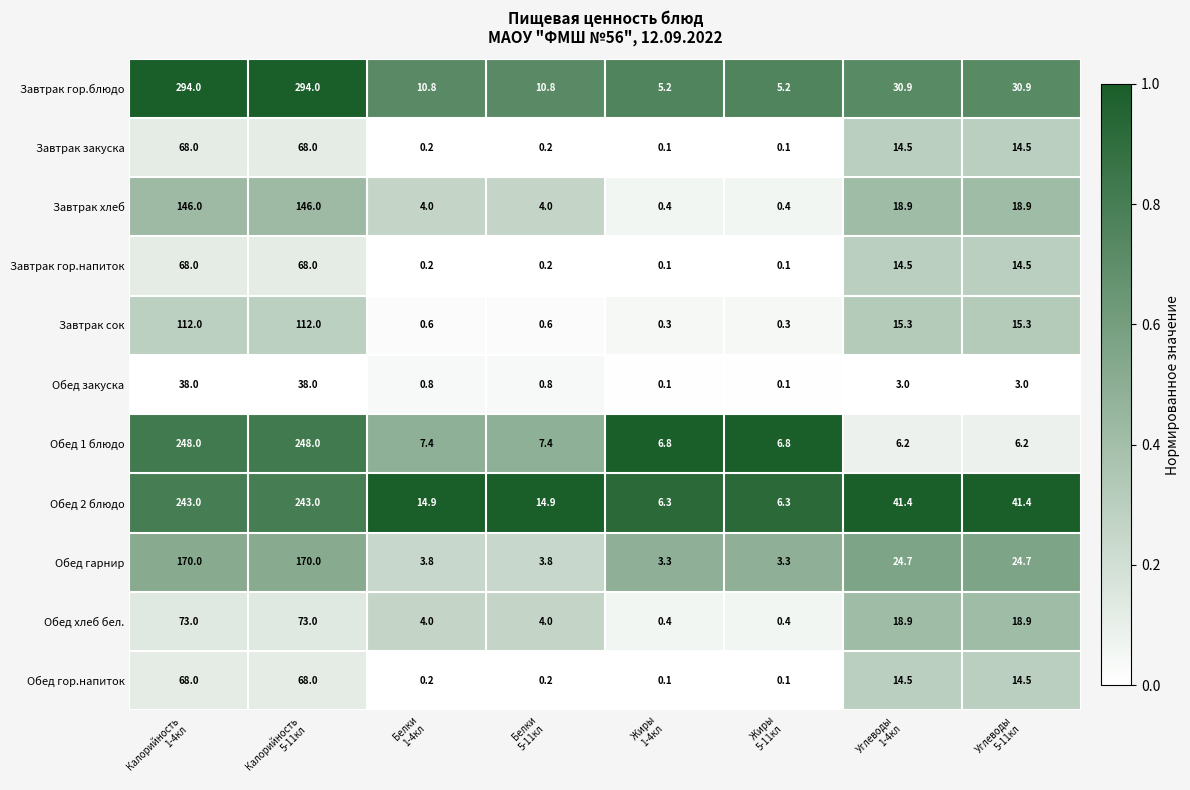

Which series has the largest total across all categories?

Завтрак гор.блюдо